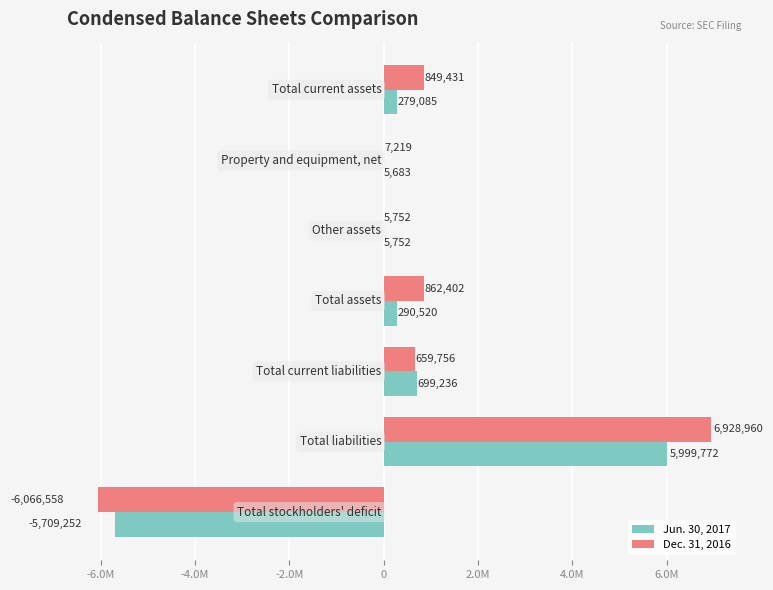

What are all the series names shown in the legend?

Jun. 30, 2017, Dec. 31, 2016